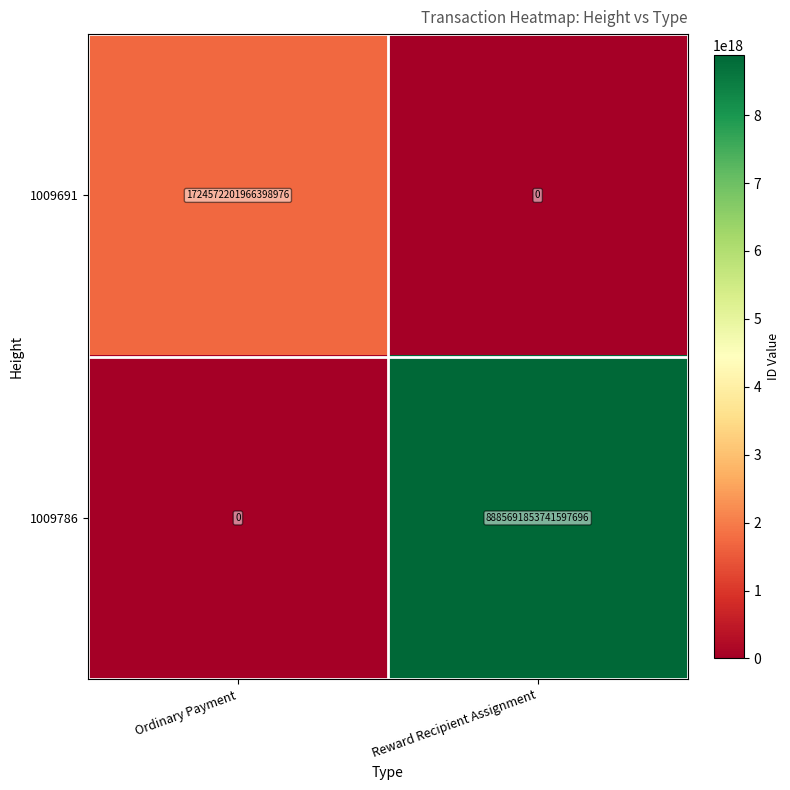

Is it true that 1009691 equals -1147854190040492544 at Reward Recipient Assignment?

False